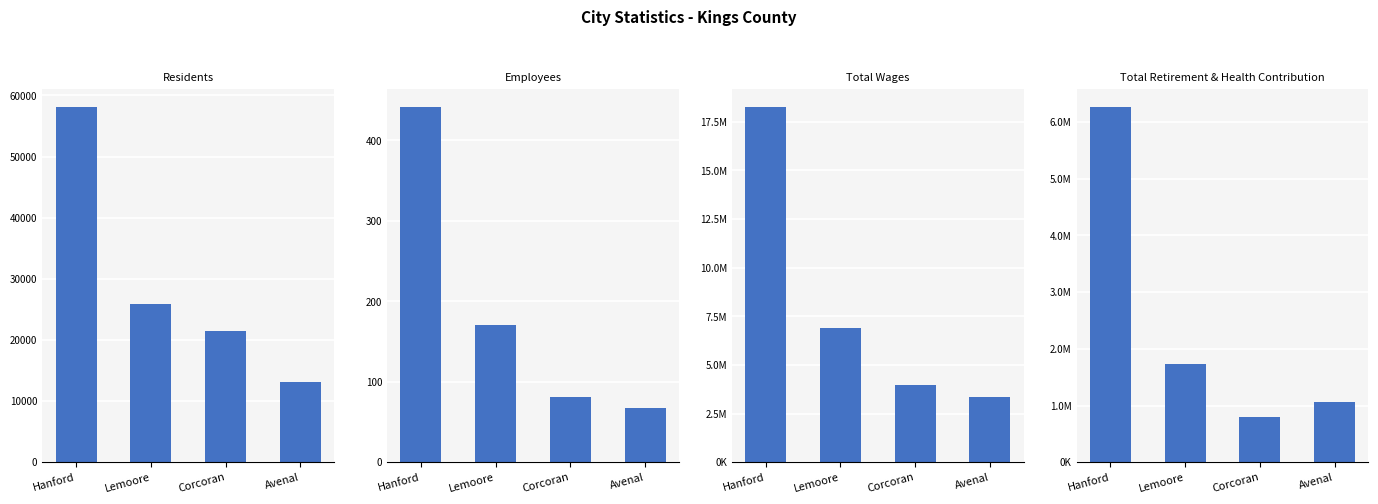

What is the label of the 2nd bar from the left?

Lemoore